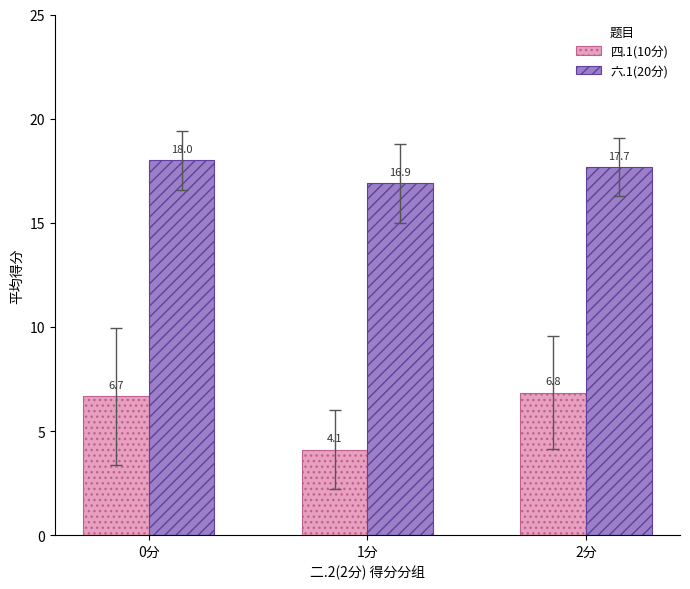

At which category is the sum across all series the highest?

0分